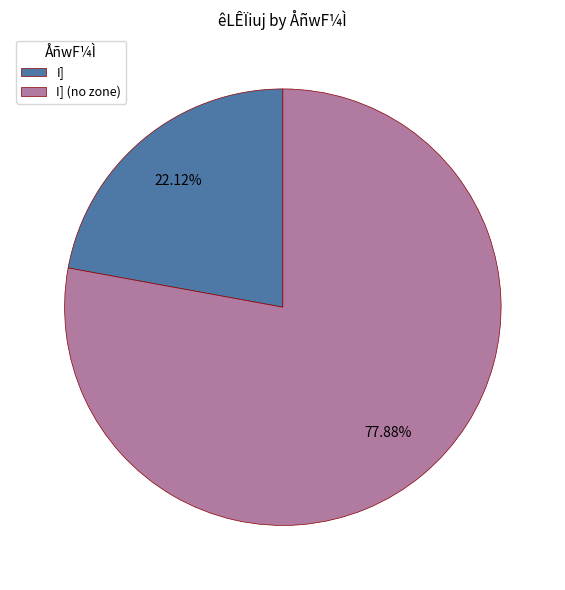

Is the sum of I] (no zone) and I] greater than half?

Yes